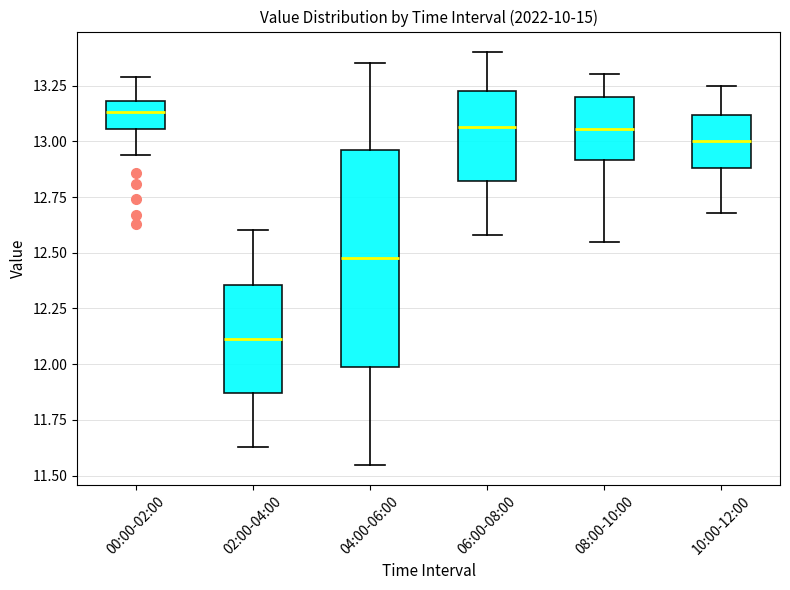

Where does the lower whisker of the box for 04:00-06:00 end on the y-axis? The values are not printed on the chart, so give them approximately, as read against the axis.

11.55